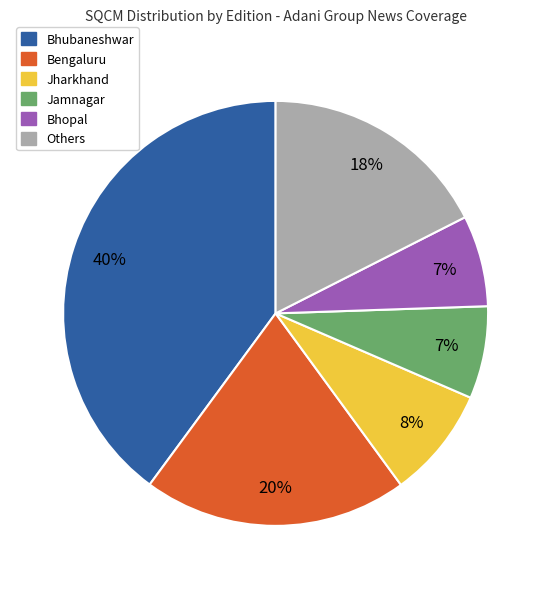

To the nearest percent, what is the average slice percentage?

17%